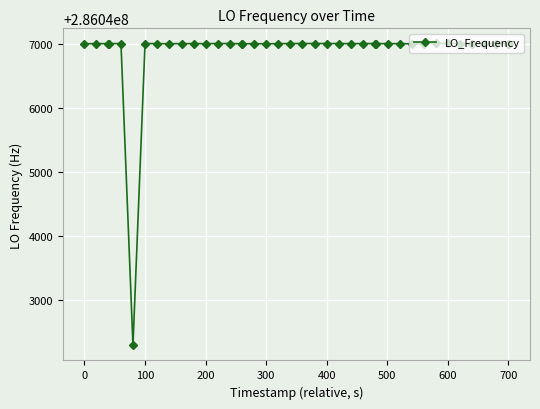

What is the value of the 7th point from the left?

286047002.5